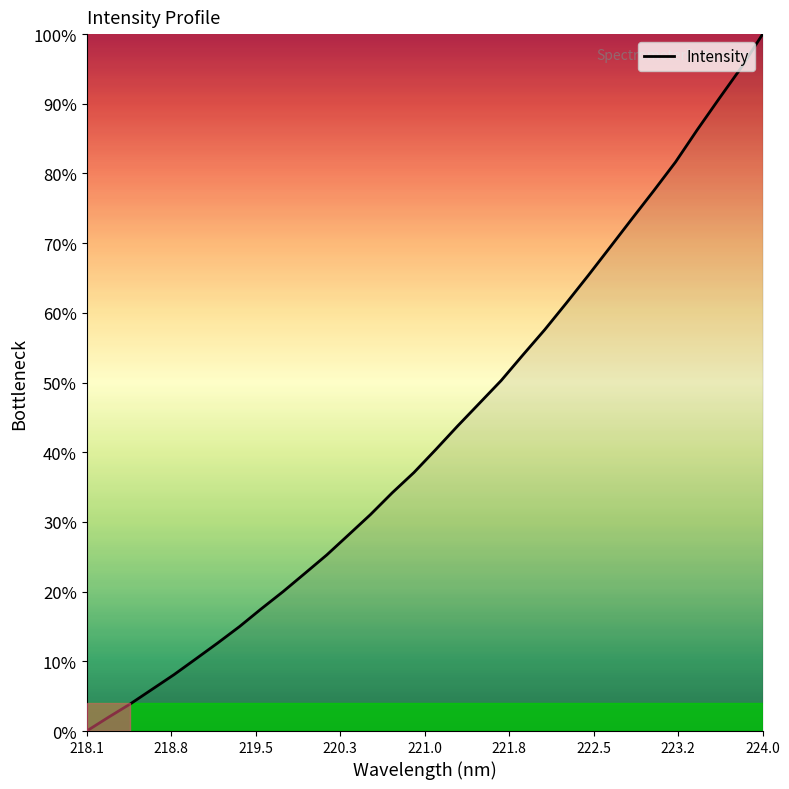

What is the greatest value displayed?

100.0